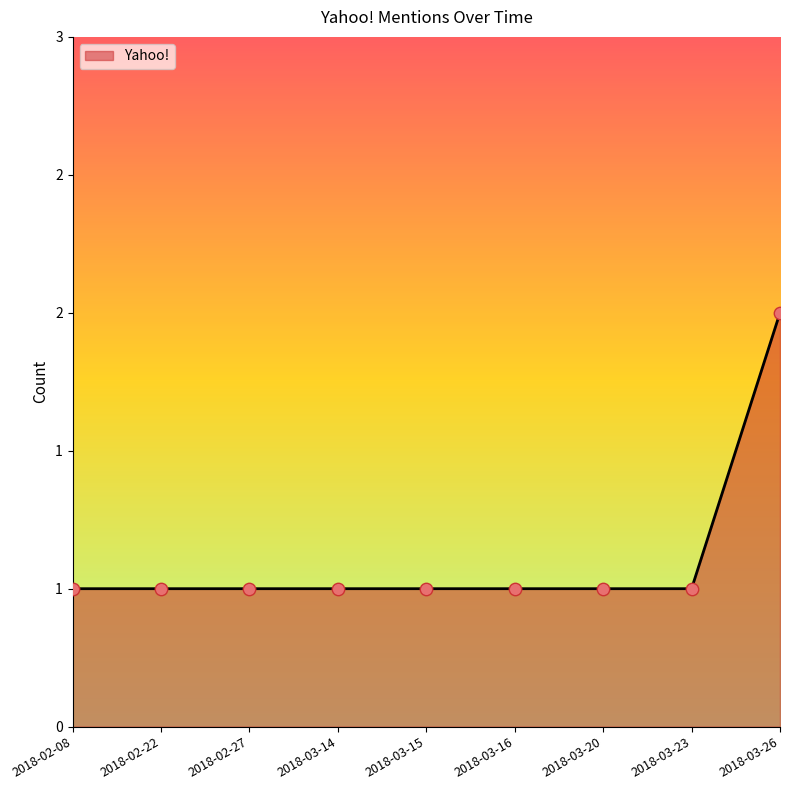

What is the change in value from 2018-03-14 to 2018-03-26?

+1